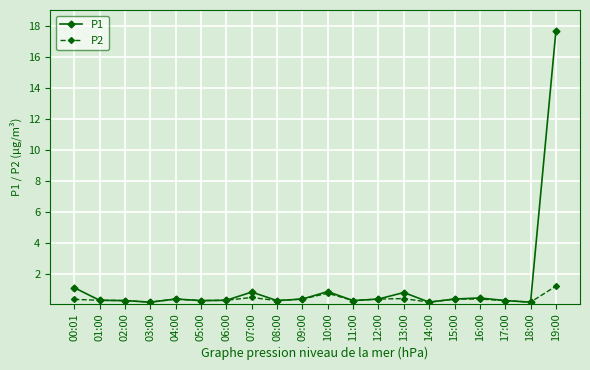

What is the value of the P2 point at the 13th from the left?

0.4